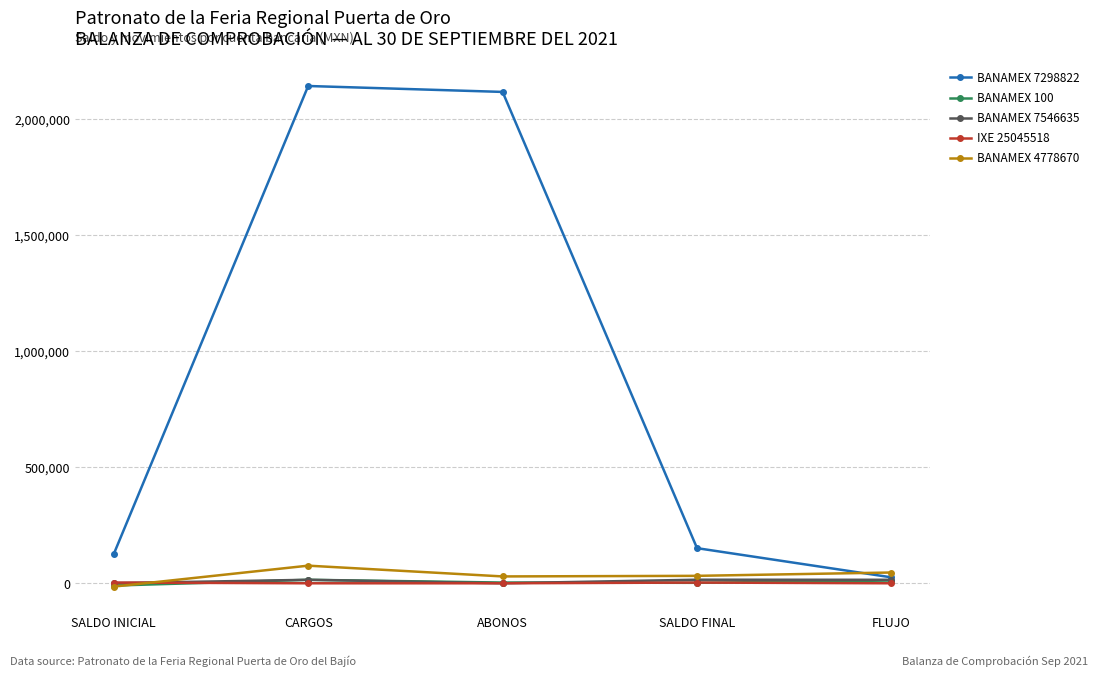

What are all the series names shown in the legend?

BANAMEX 7298822, BANAMEX 100, BANAMEX 7546635, IXE 25045518, BANAMEX 4778670